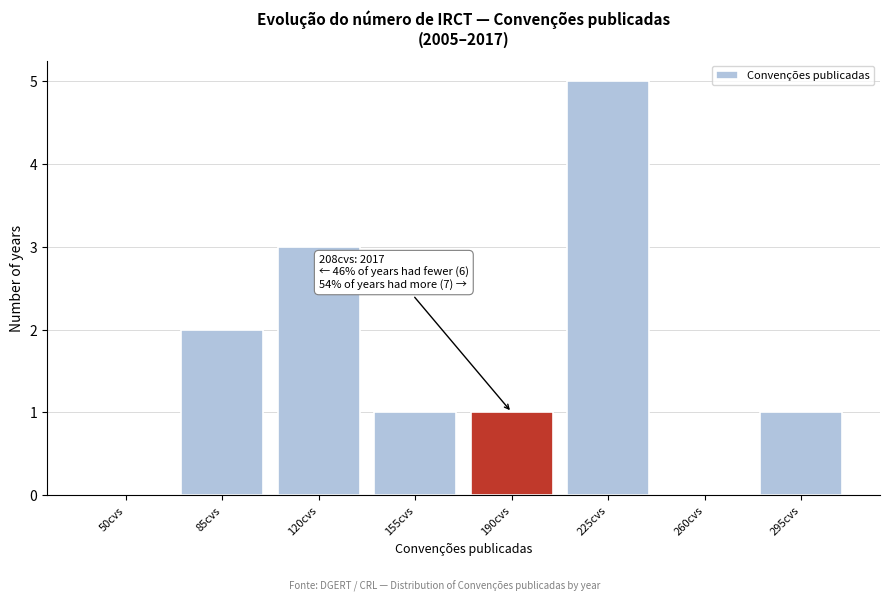

Reading left to right, extract all data points from this chart.

50cvs=0	85cvs=2	120cvs=3	155cvs=1	190cvs=1	225cvs=5	260cvs=0	295cvs=1